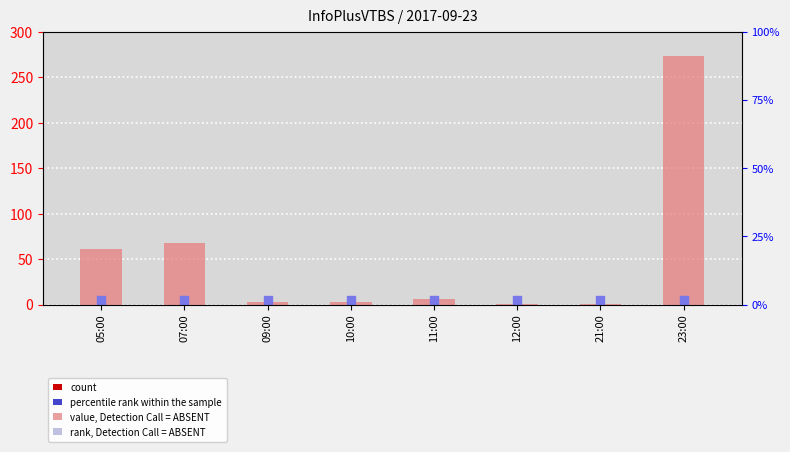

Approximately how many times larger is the value at 21:00 compared to 11:00?

0.2